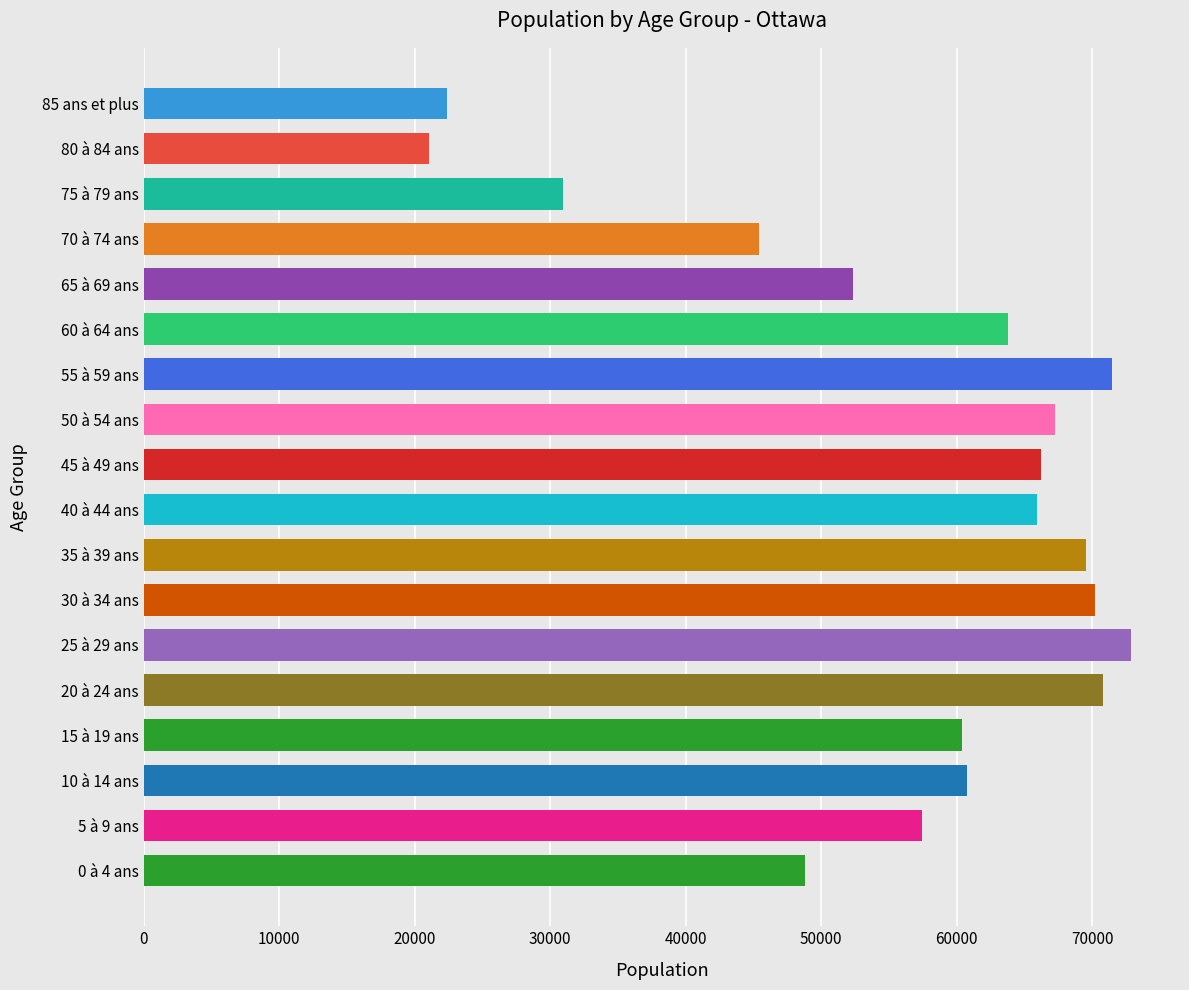

What is the approximate value at 0 à 4 ans?

48790